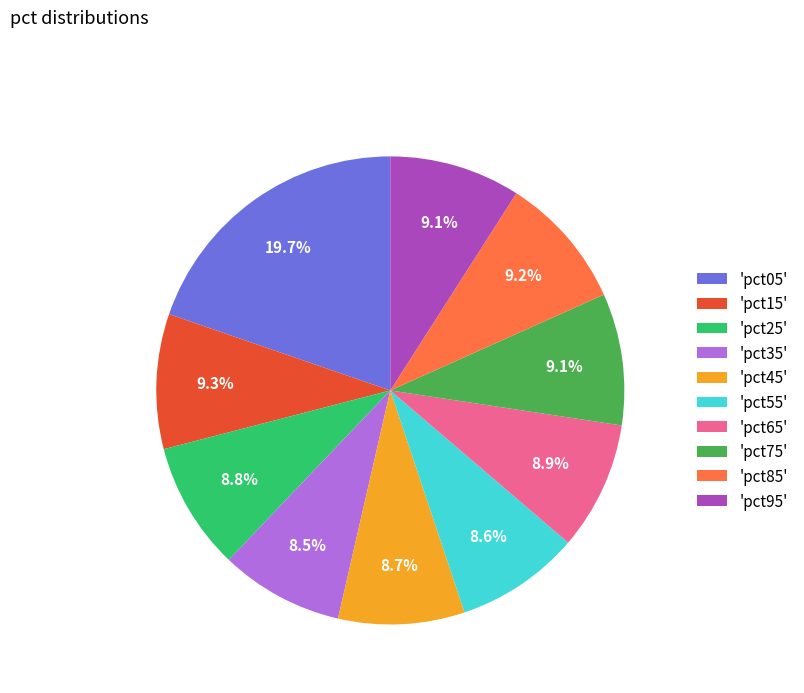

Is there any slice that represents more than half of the pie?

No